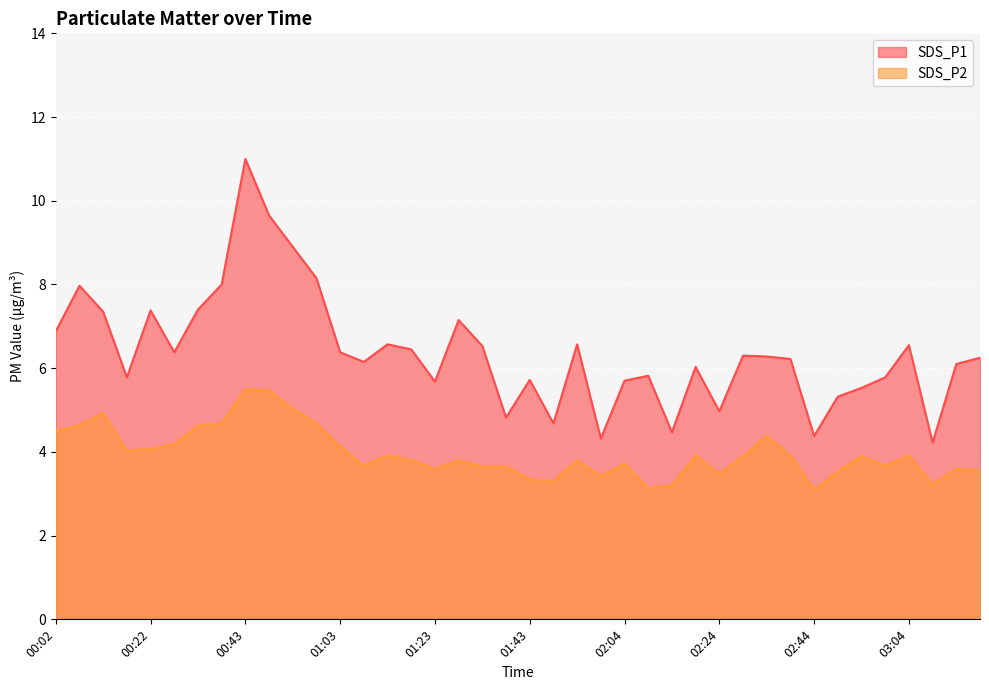

What is the sum of the SDS_P1 values at 00:53 and 02:14?

13.4